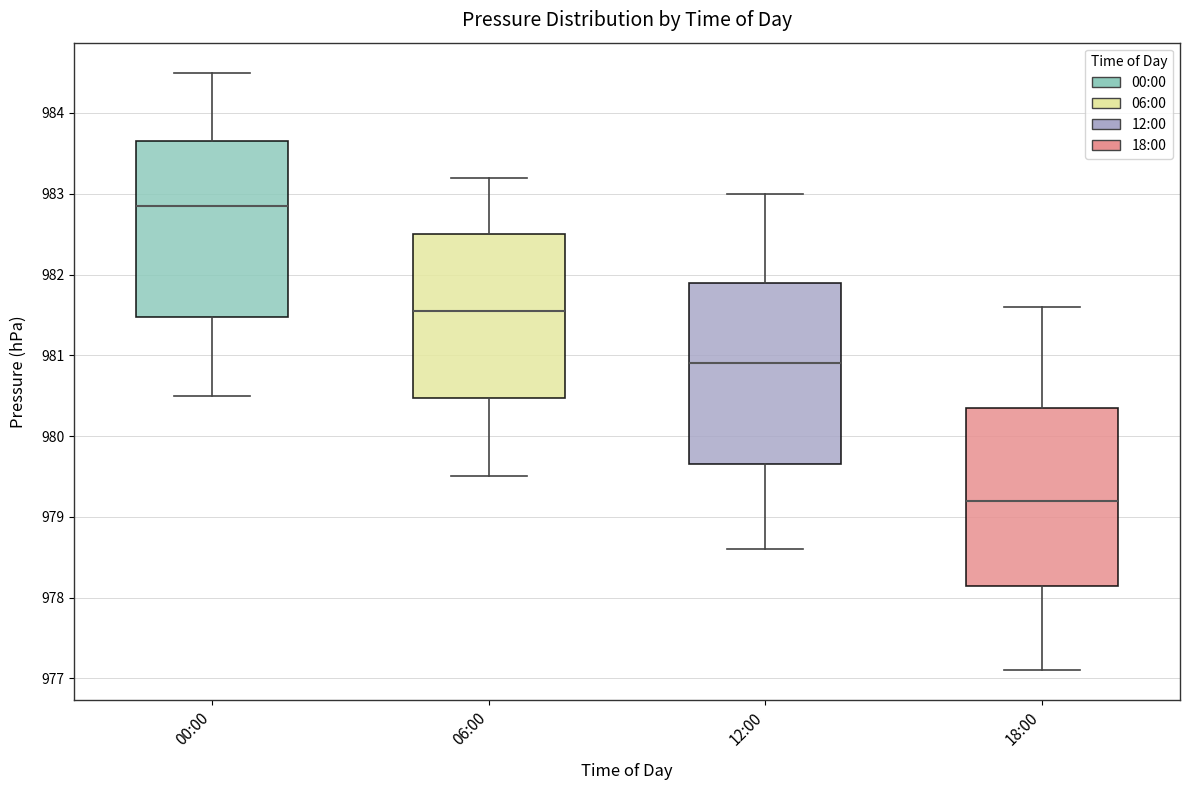

Reading left to right, transcribe this box plot: for each box, give where its median line is, the range the box spans, and where its two whiskers end, as read against the y-axis. The values are not printed on the chart, so give them approximately, as read against the axis.

00:00: median 982.9, box 981.5 to 983.7, whiskers 980.5 to 984.5
06:00: median 981.6, box 980.5 to 982.5, whiskers 979.5 to 983.2
12:00: median 980.9, box 979.7 to 981.9, whiskers 978.6 to 983.0
18:00: median 979.2, box 978.2 to 980.4, whiskers 977.1 to 981.6